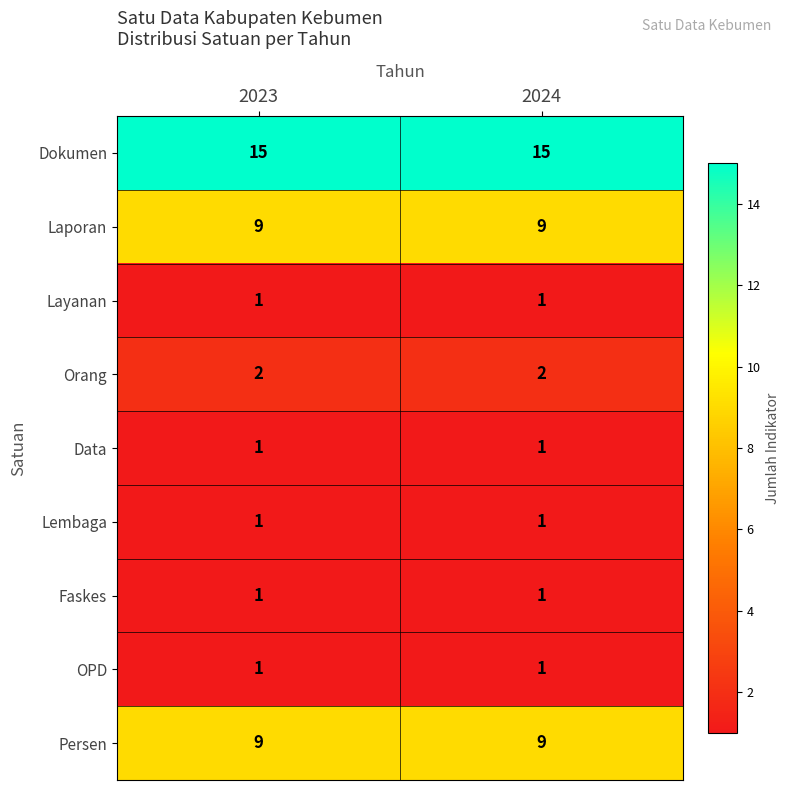

What is the sum of the Laporan values at 2024 and 2023?

18